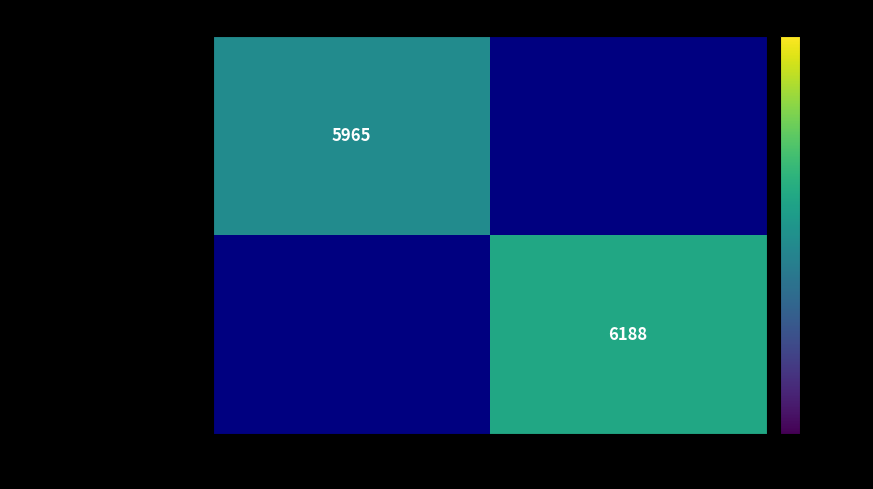

Is it true that Still to be serious, Pitt, bef… equals 8639 at 16366?

False